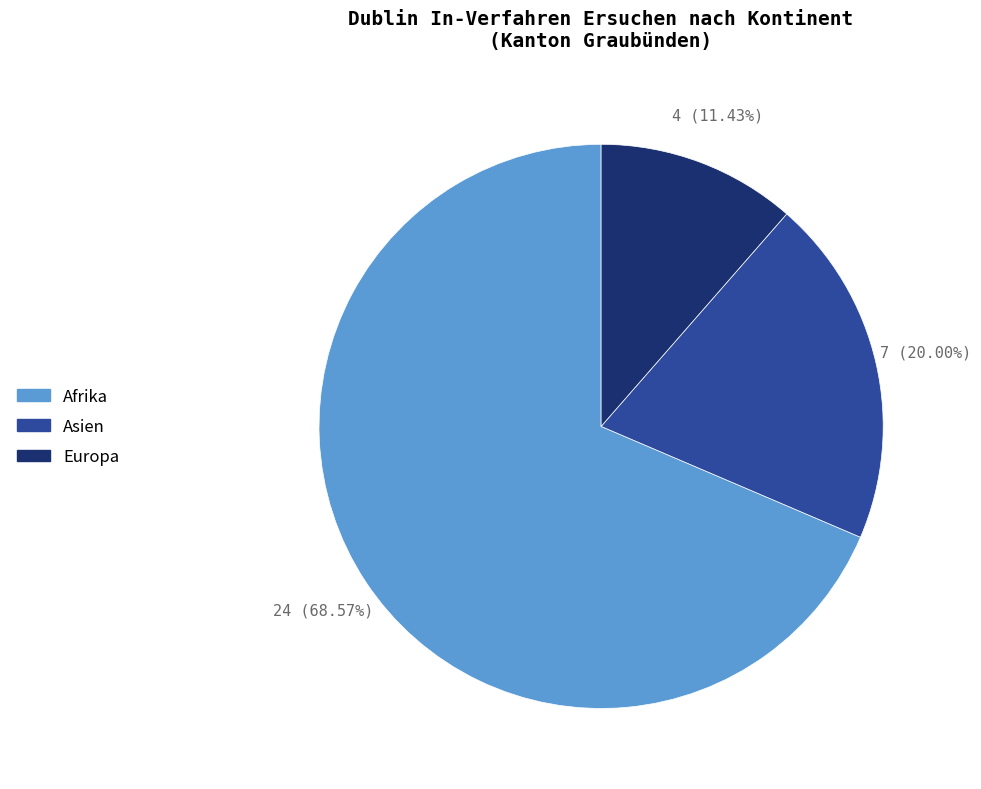

Which slice is the smallest?

Europa